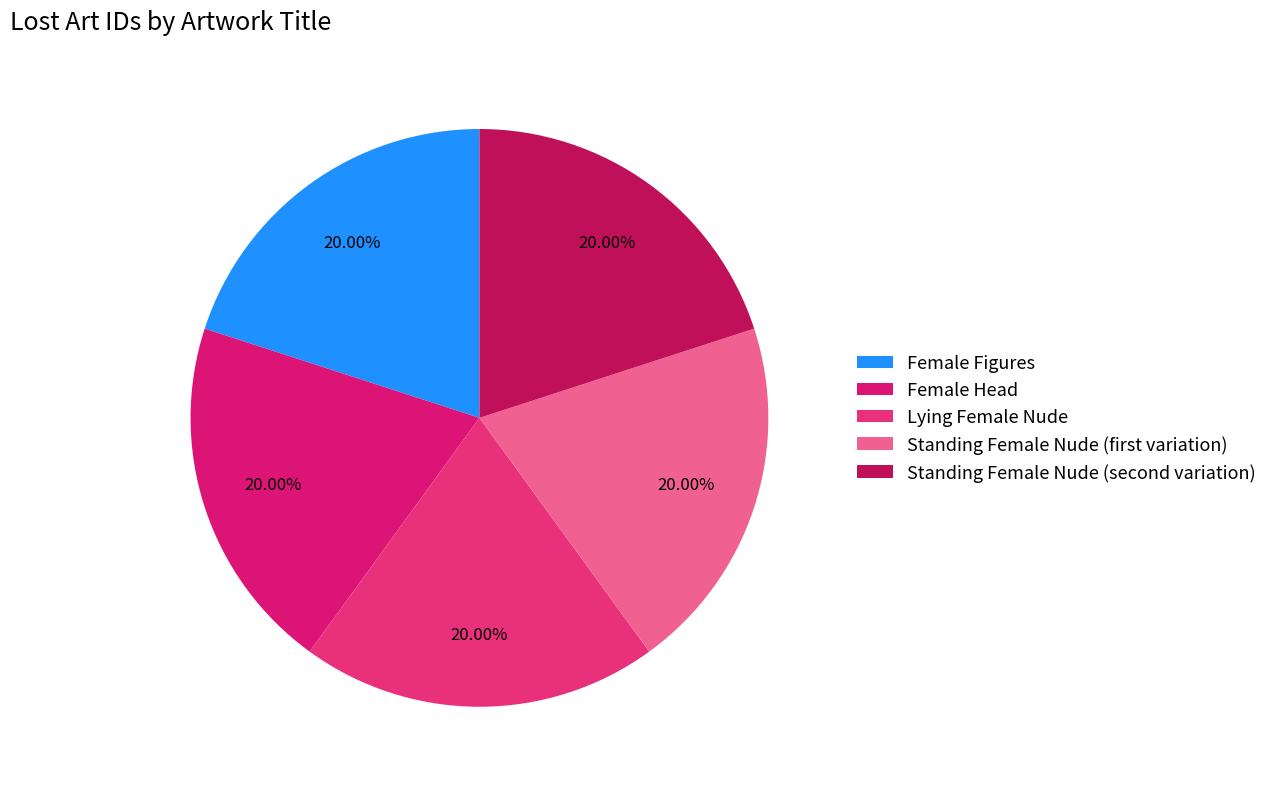

Which category has the smallest portion of the pie?

Female Figures